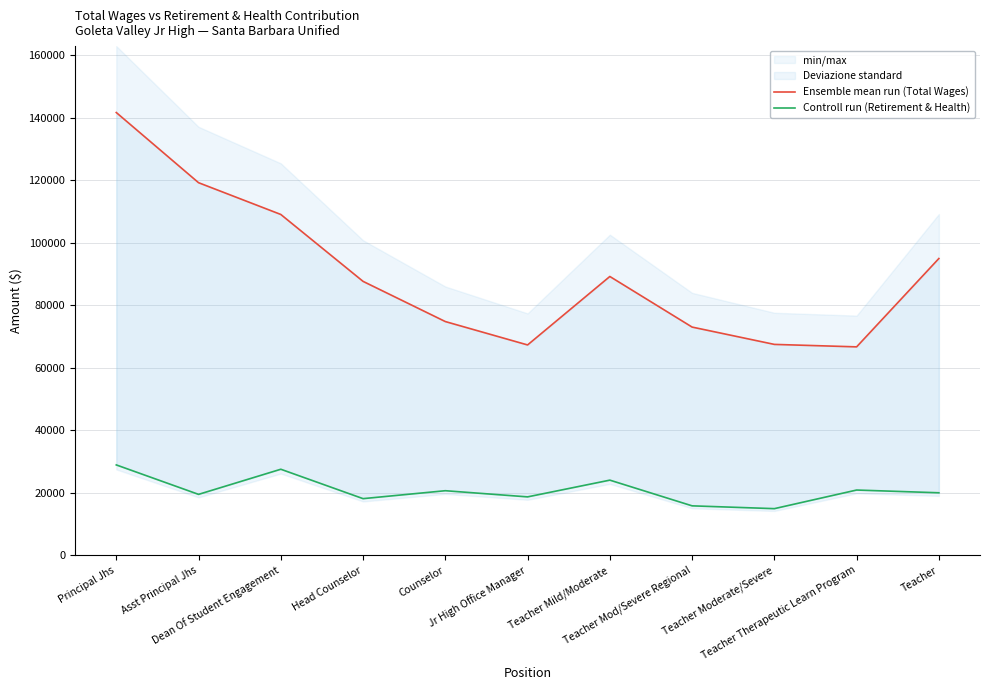

What are all the series names shown in the legend?

Ensemble mean run (Total Wages), Controll run (Retirement & Health)